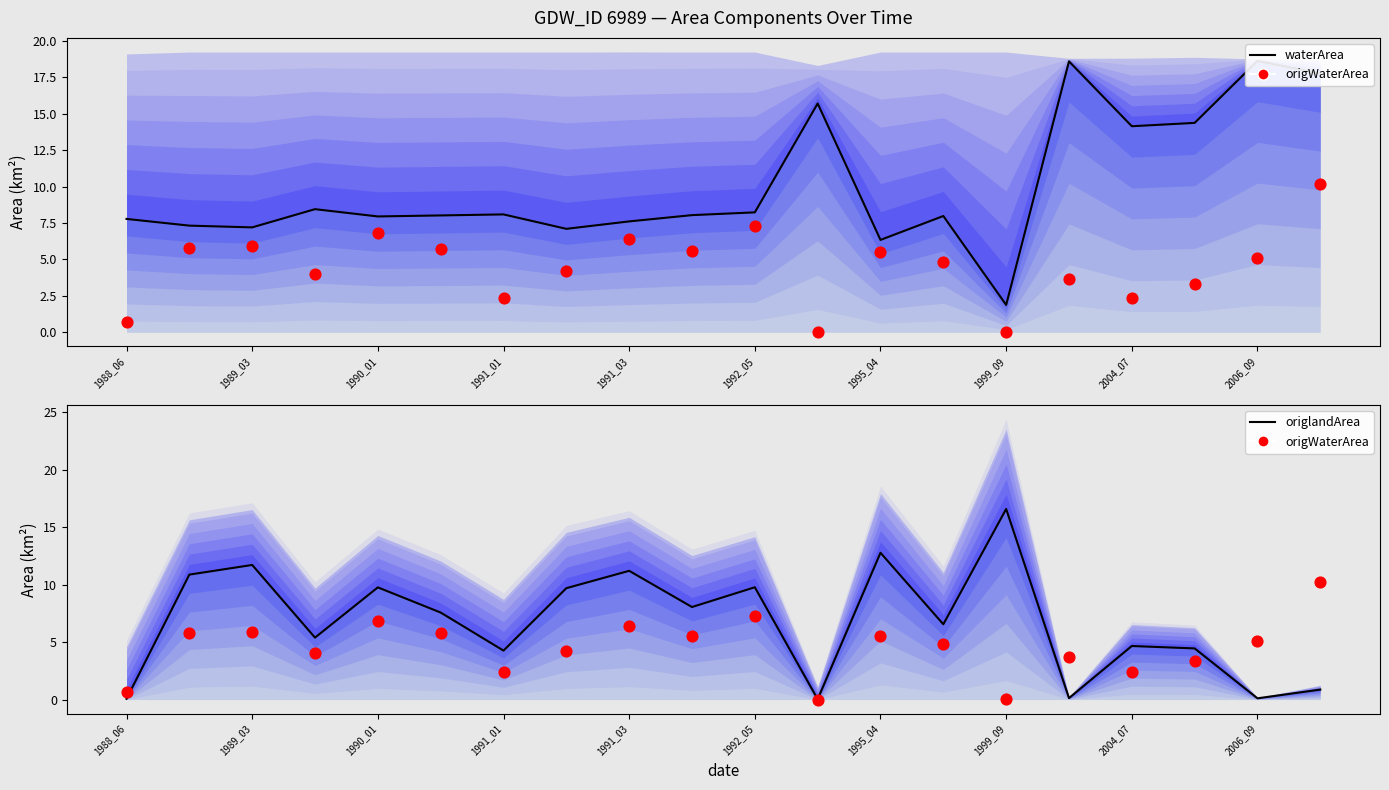

Which series has the largest total across all categories?

waterArea (median)